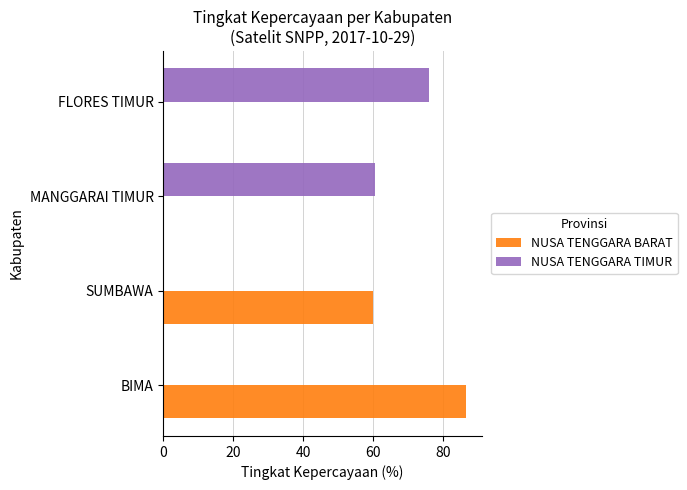

What is the sum of the NUSA TENGGARA TIMUR values at SUMBAWA and MANGGARAI TIMUR?

60.5